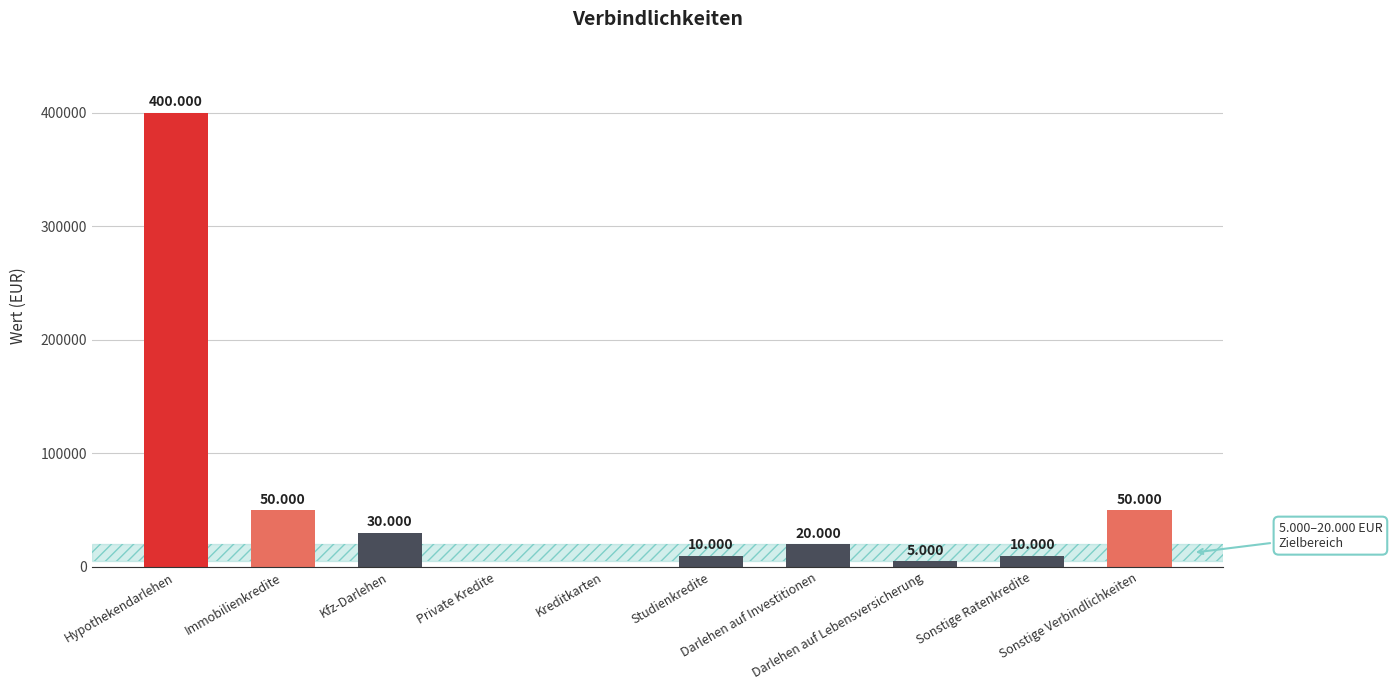

What is the average value?

57500